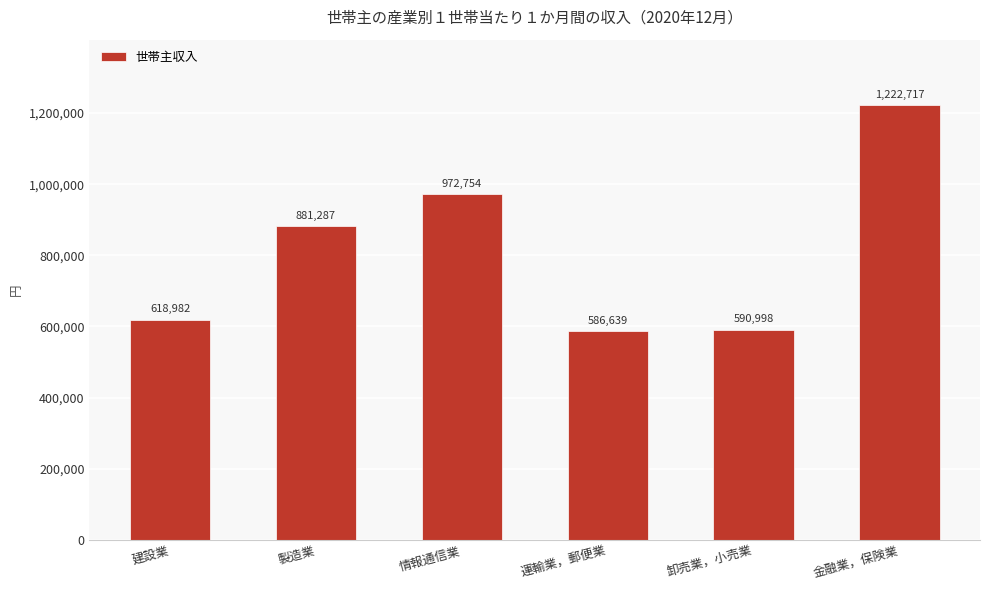

What position from the left is 卸売業，小売業?

5